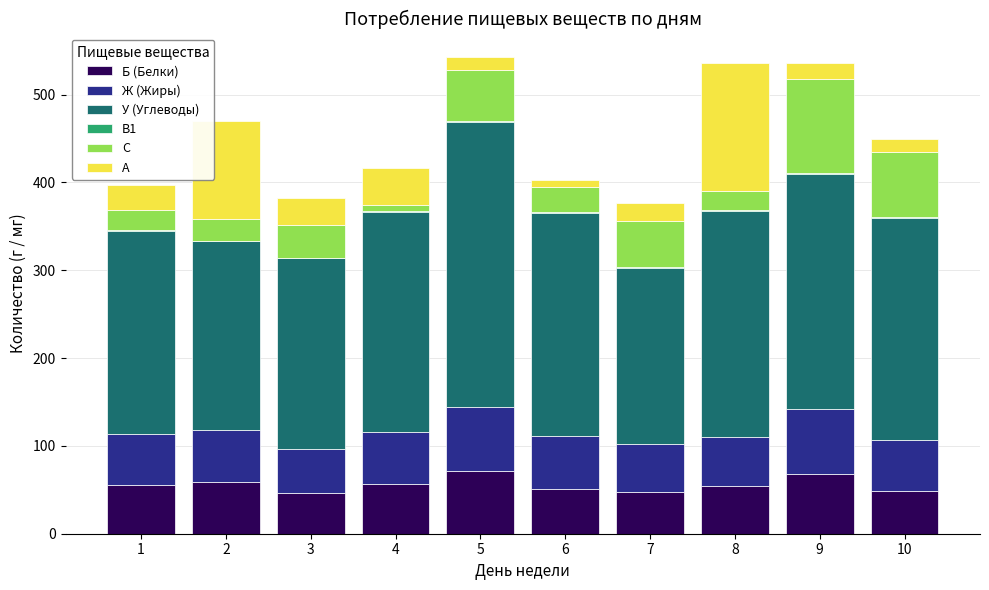

What is the highest value of the Б (Белки) series?

71.1